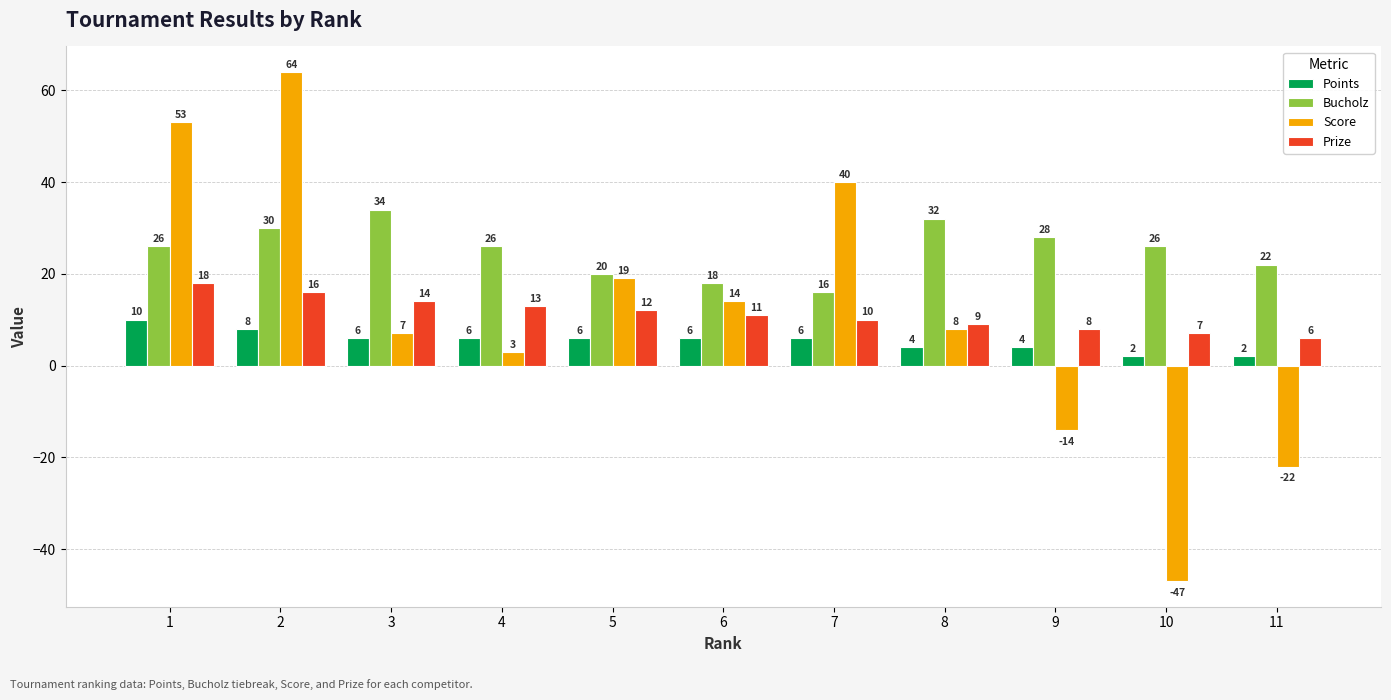

What is the difference between the highest and lowest values at 1?

43